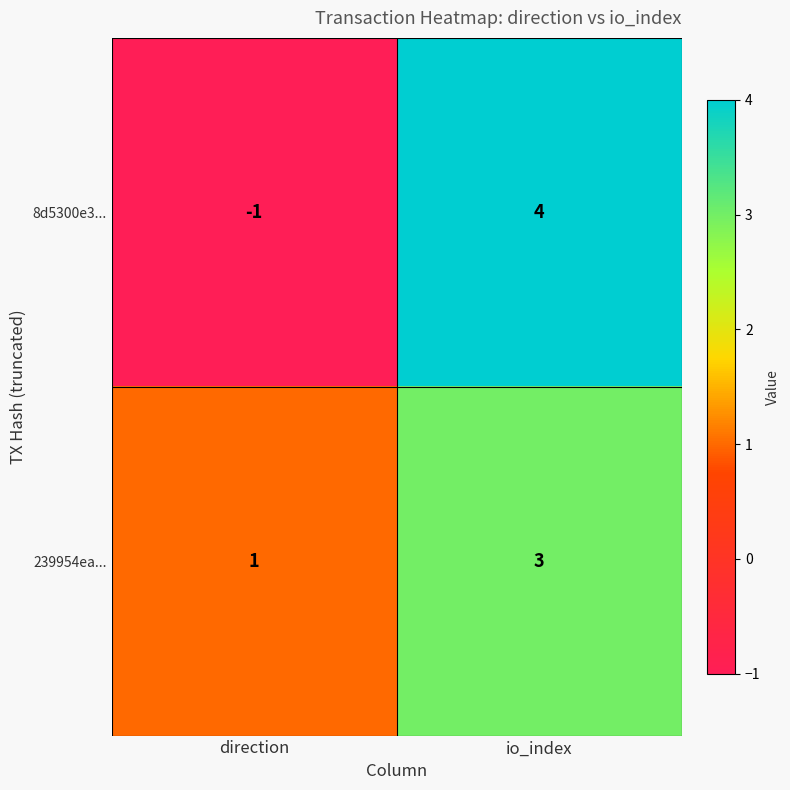

What is the sum of all 239954ea... values?

4